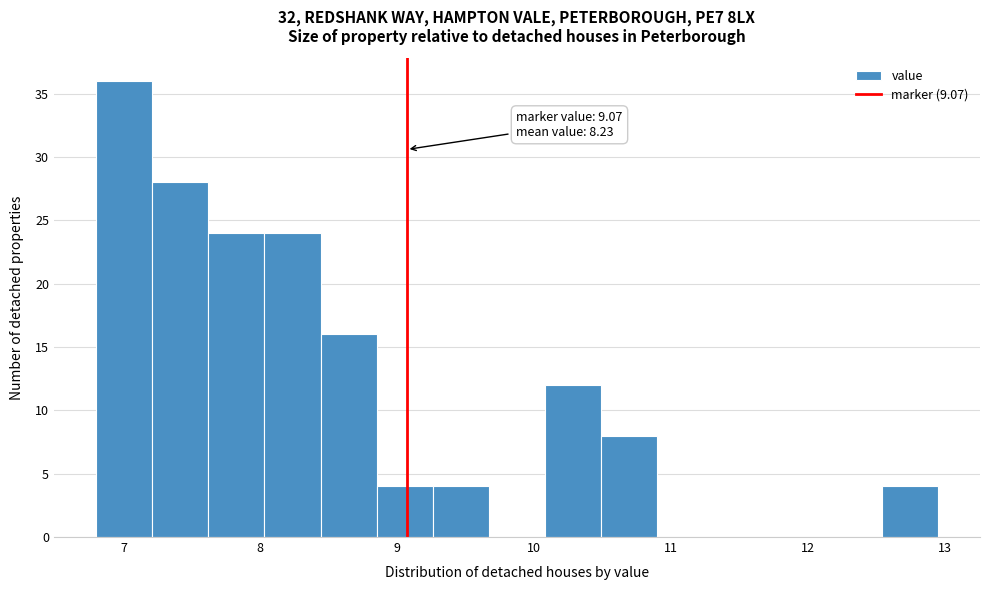

Which range on the x-axis has the tallest bar?

6.80 to 7.21